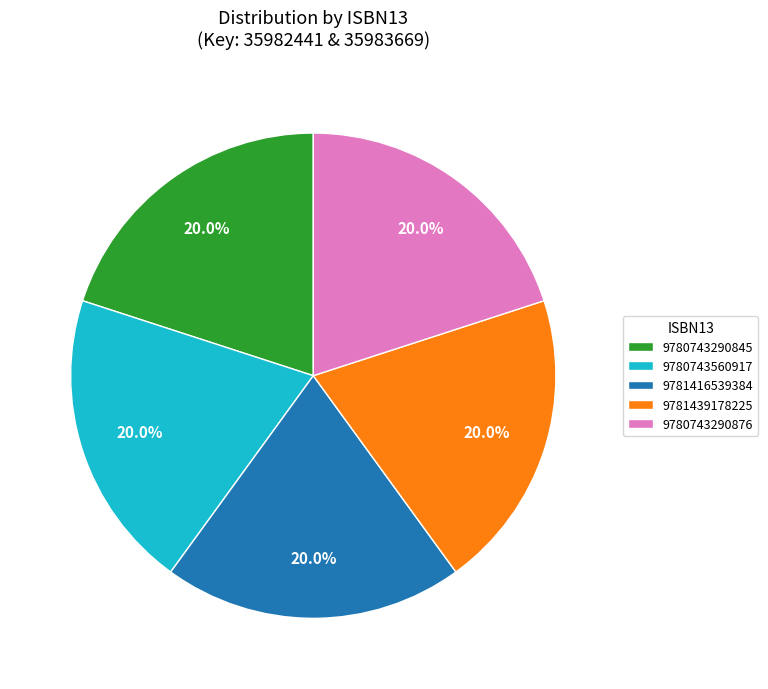

To the nearest percent, what is the combined percentage of 9781416539384 and 9780743290876?

40%